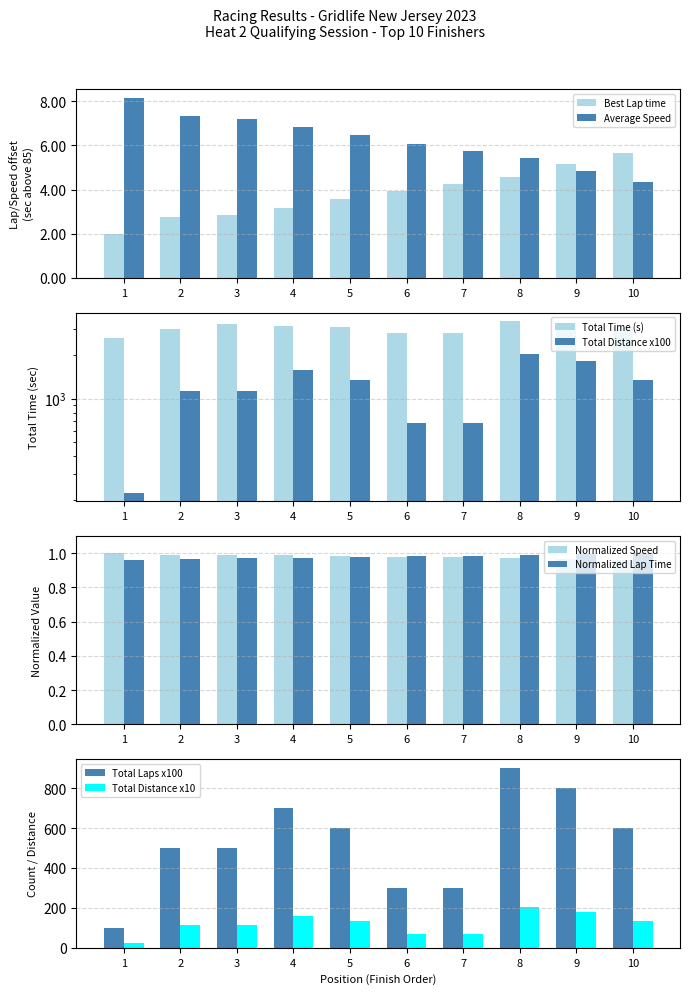

Is it true that Total Distance equals 140.4 at 1?

False